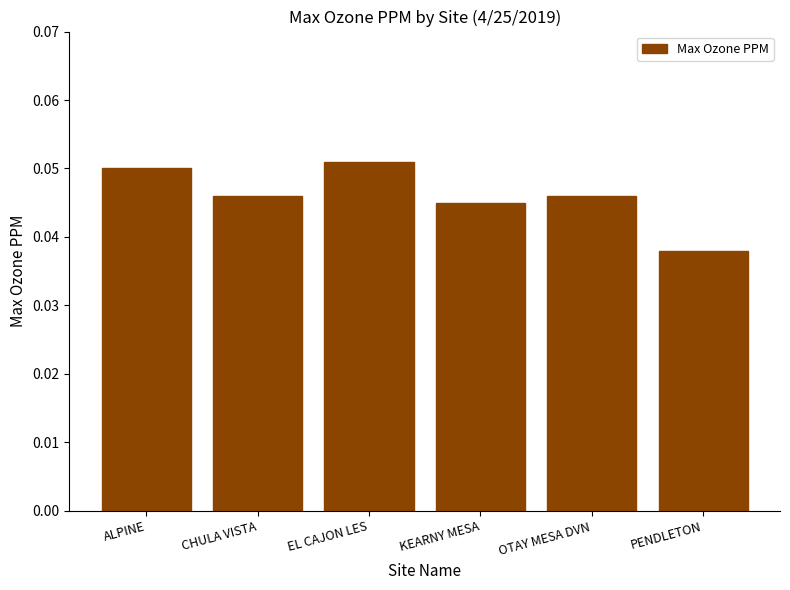

Count the number of data series in this chart.

1